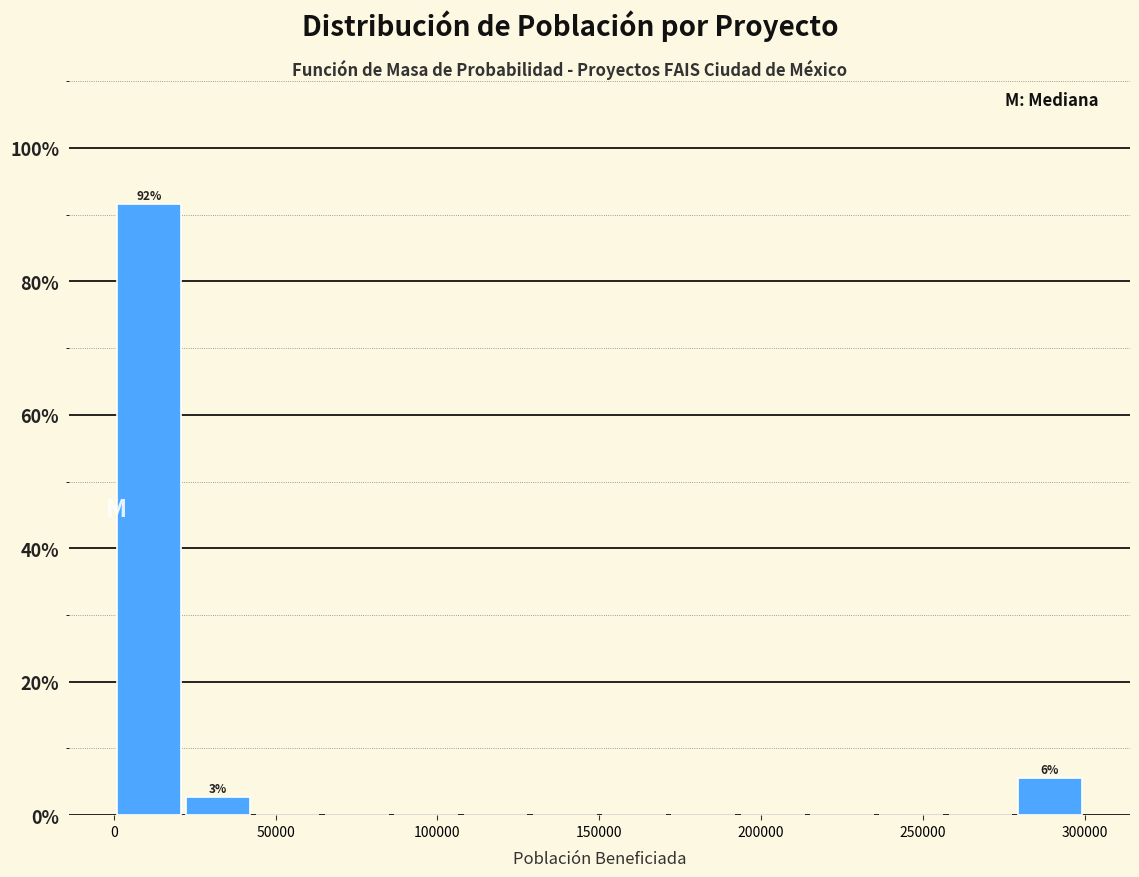

Which range on the x-axis has the tallest bar?

0 to 20000